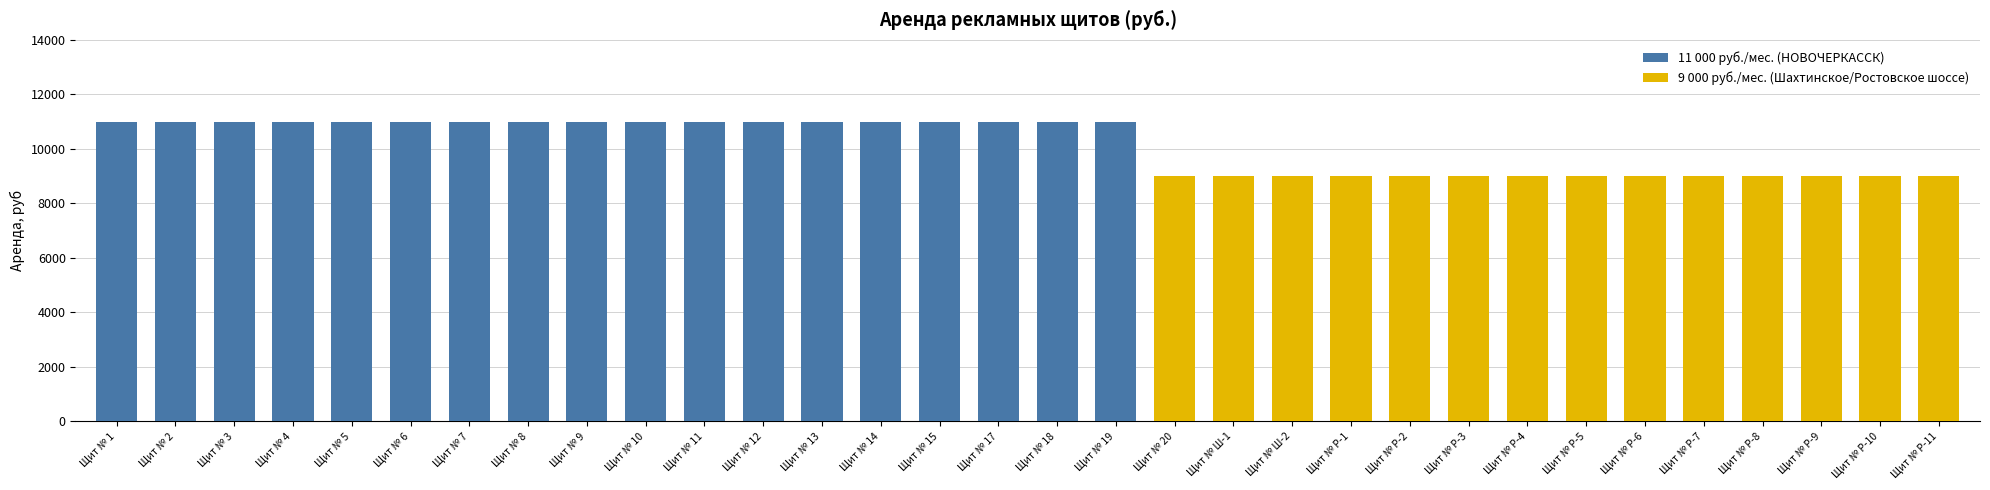

What is the change in value from Щит № 4 to Щит № Ш-1?

-2000